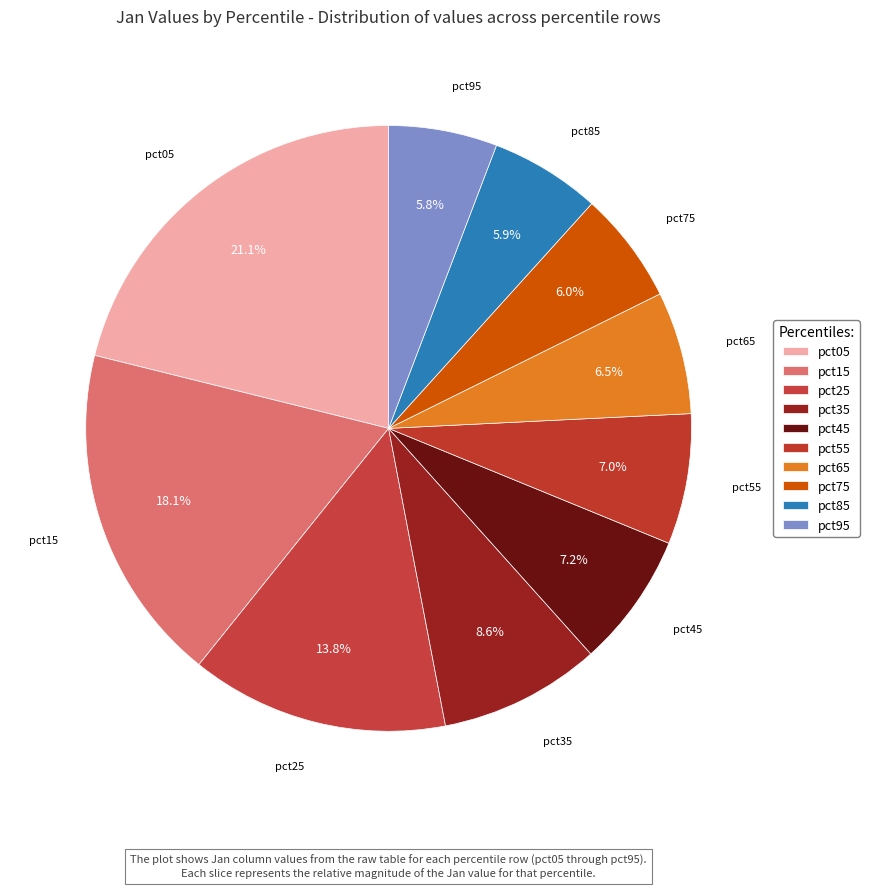

Does any single category account for the majority?

No